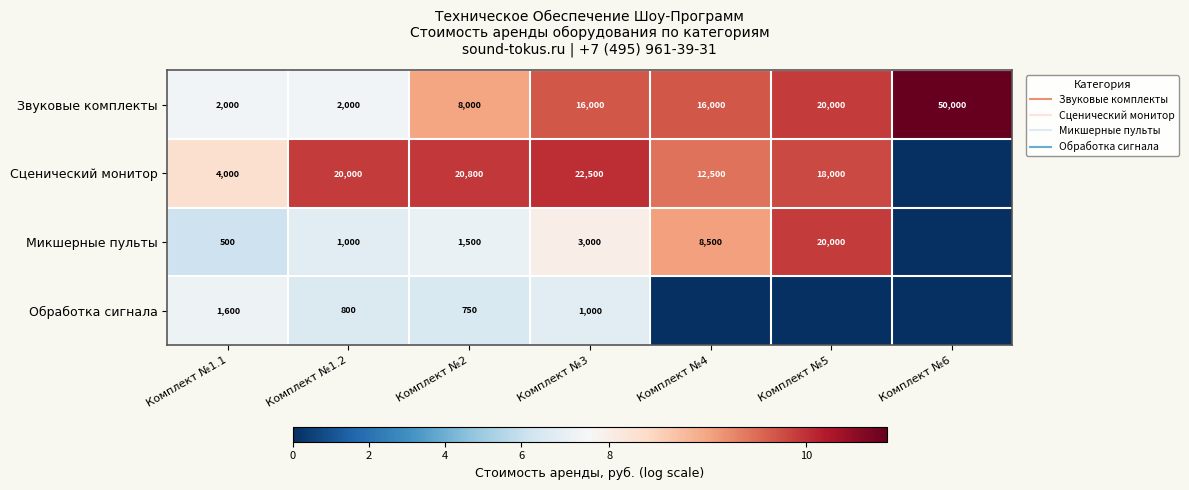

Which series has the largest total across all categories?

Звуковые комплекты